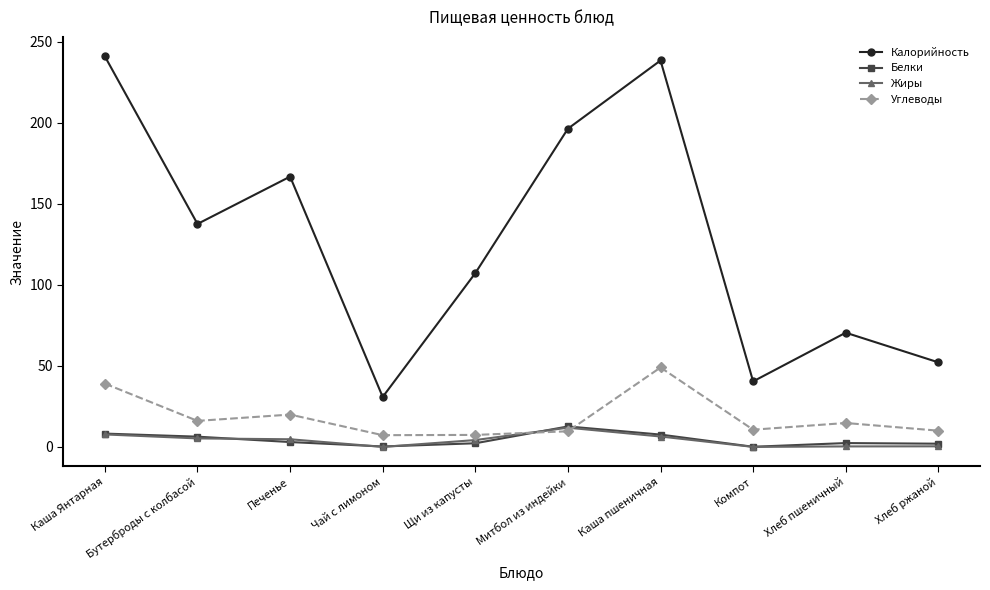

Where is the first local minimum for Калорийность?

Бутерброды с колбасой